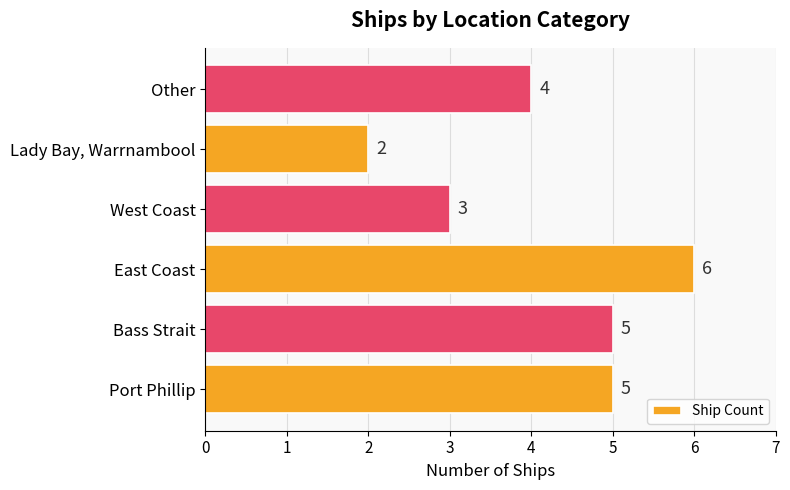

What is the difference between the maximum and minimum values?

4